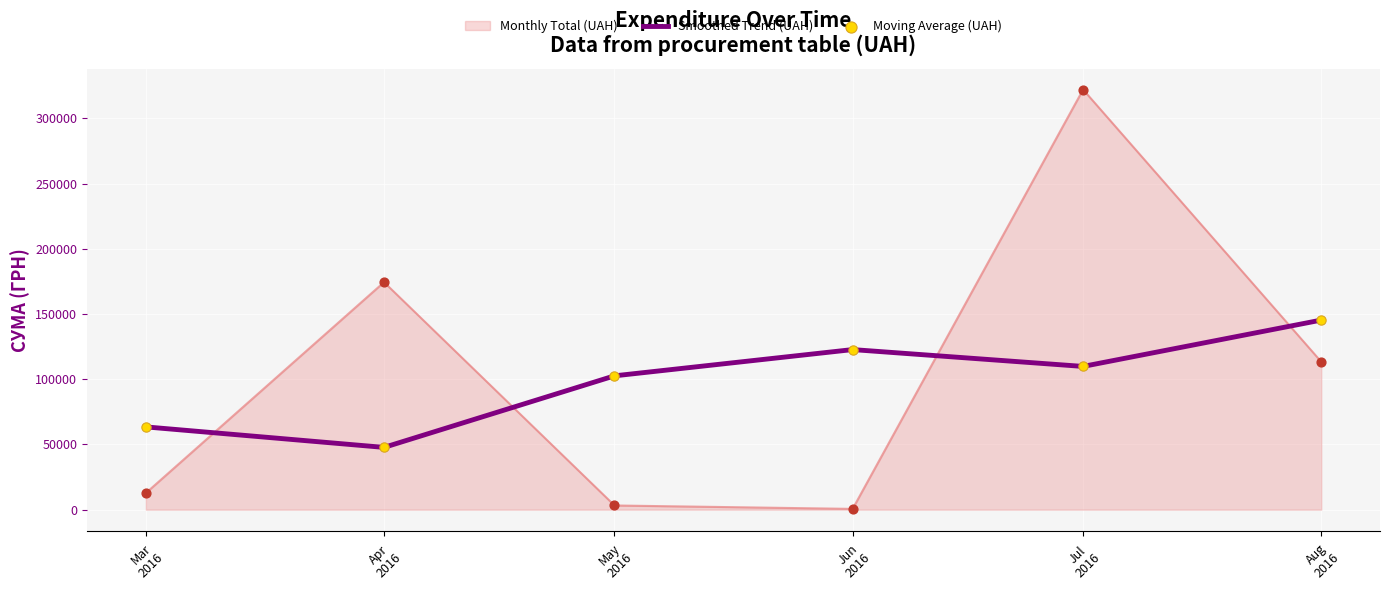

What is the total value across all series at Apr
2016?

222186.5